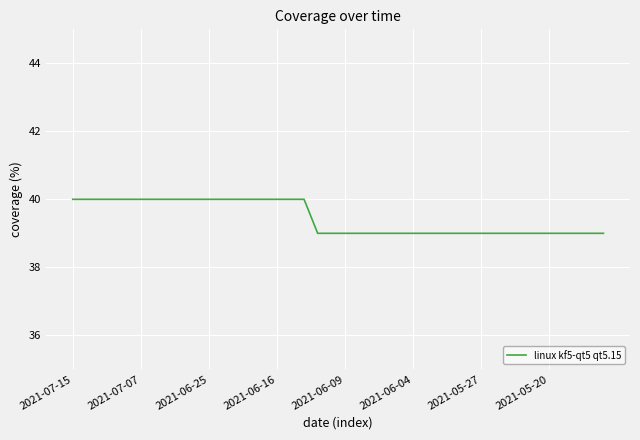

What is the maximum value shown in the chart?

40